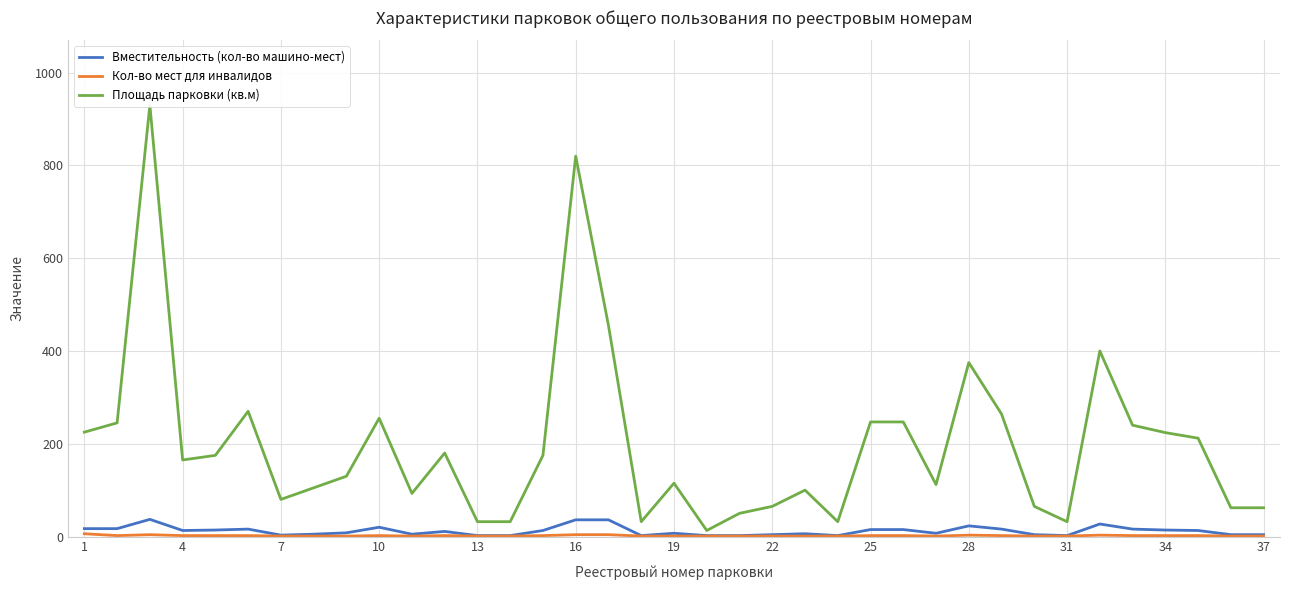

Which has a higher value, 31 or 34?

34